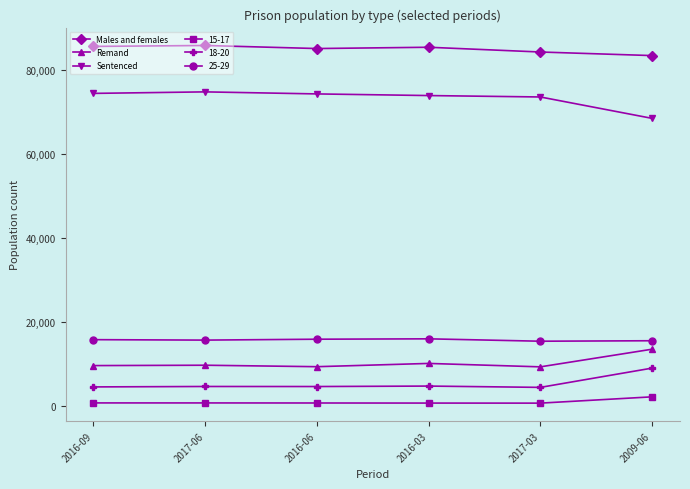

The value of Males and females at 2017-03 is 84307. True or false?

True